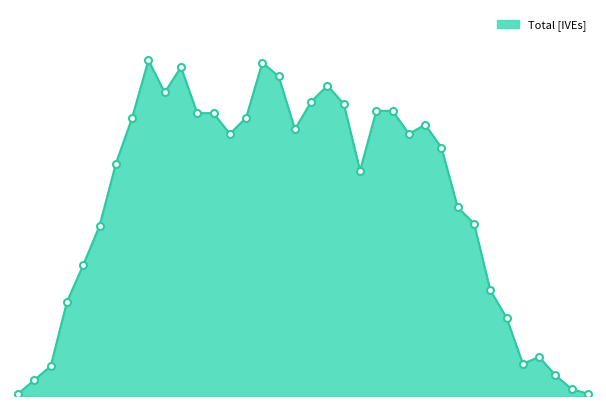

At which label is the value closest to 73?

18